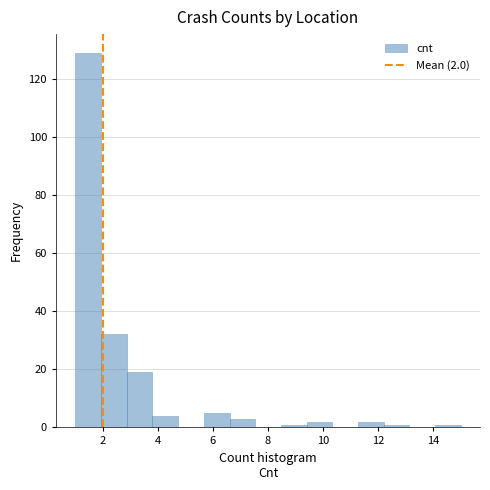

Which range on the x-axis has the tallest bar?

1.0 to 2.0